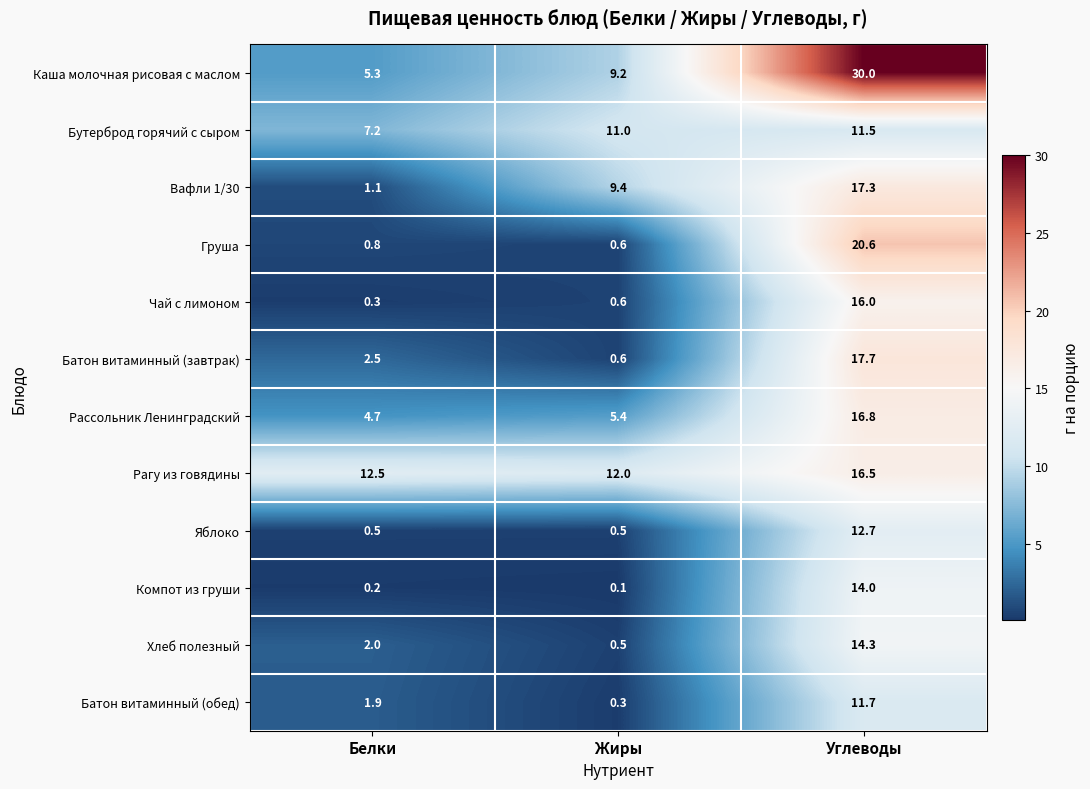

What is the difference between the maximum and minimum values in the Батон витаминный (завтрак) series?

17.1